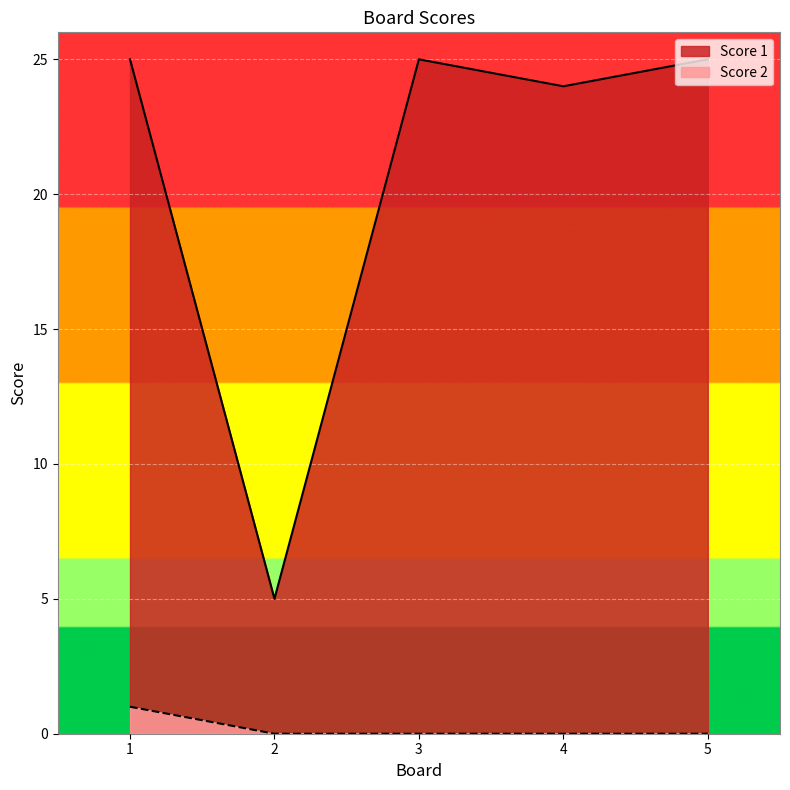

True or false: Score 2 and Score 1 cross at least once.

False